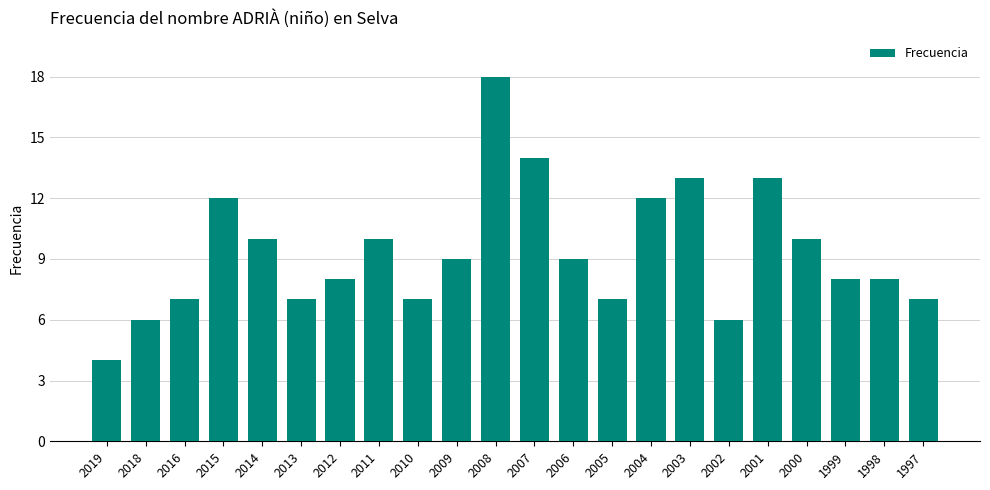

How many categories are shown in the chart?

22